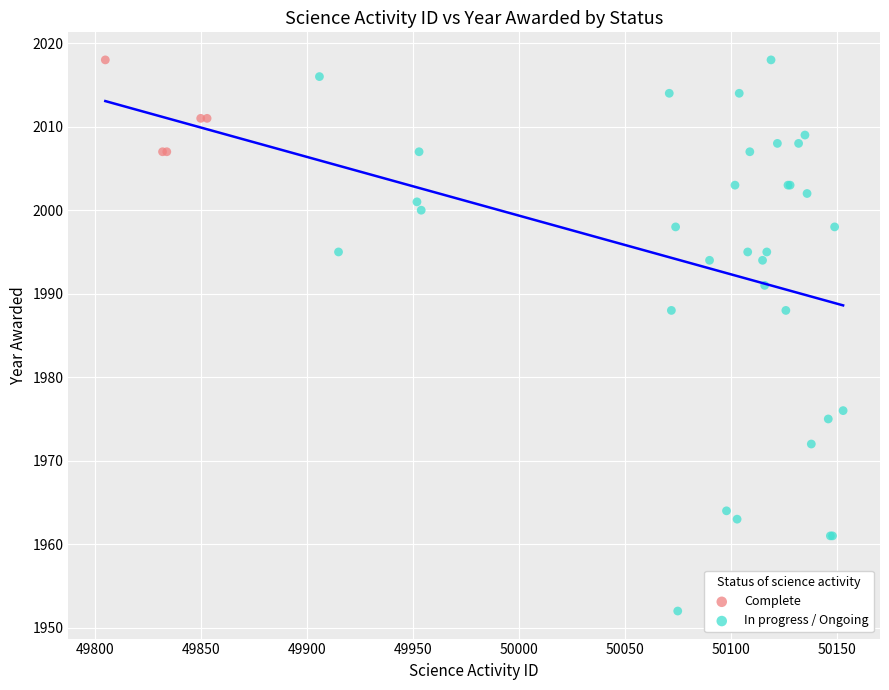

Which series contains the lowest Y value?

In progress / Ongoing